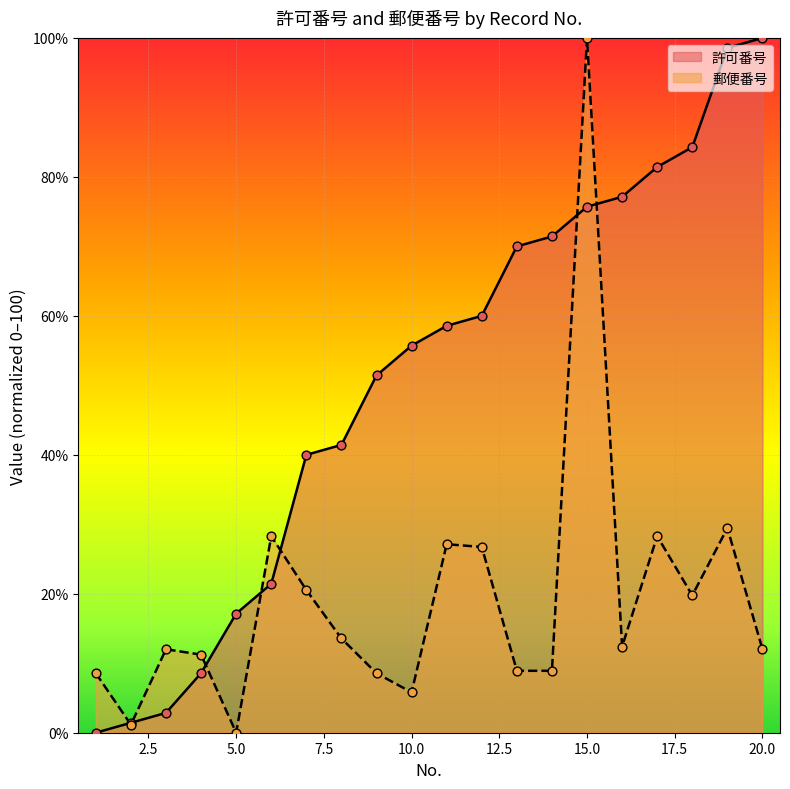

At how many categories does at least one series exceed 10?

18